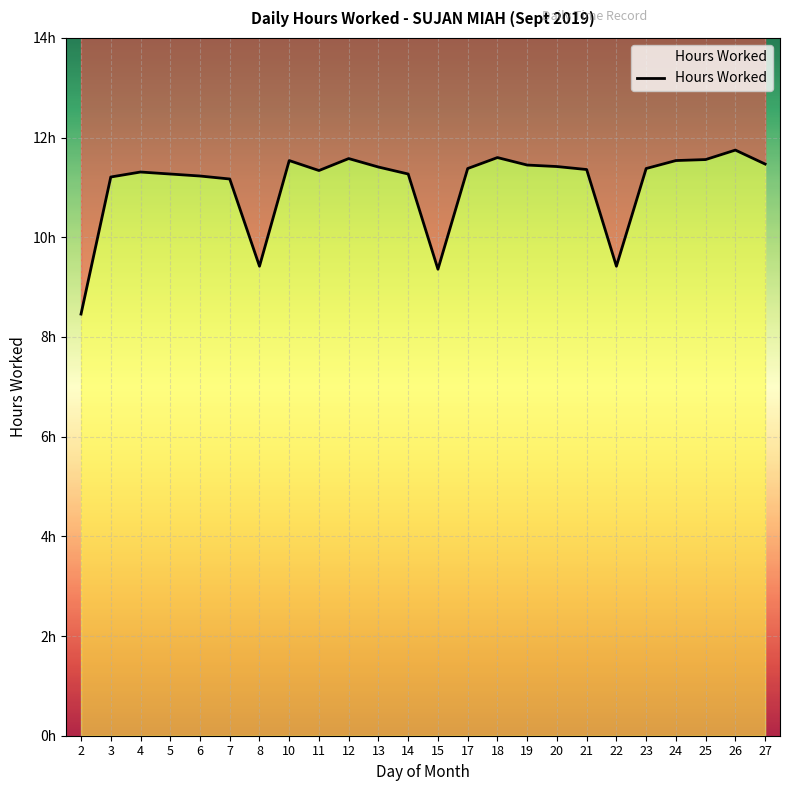

How many interior local peaks (higher than both neighbors) does the data have?

5